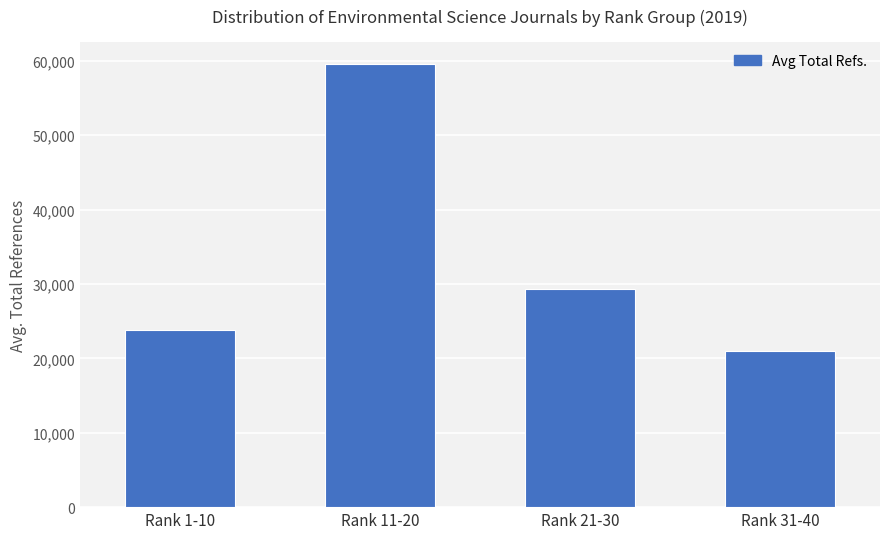

Rank the categories by value from highest to lowest.

Rank 11-20, Rank 21-30, Rank 1-10, Rank 31-40